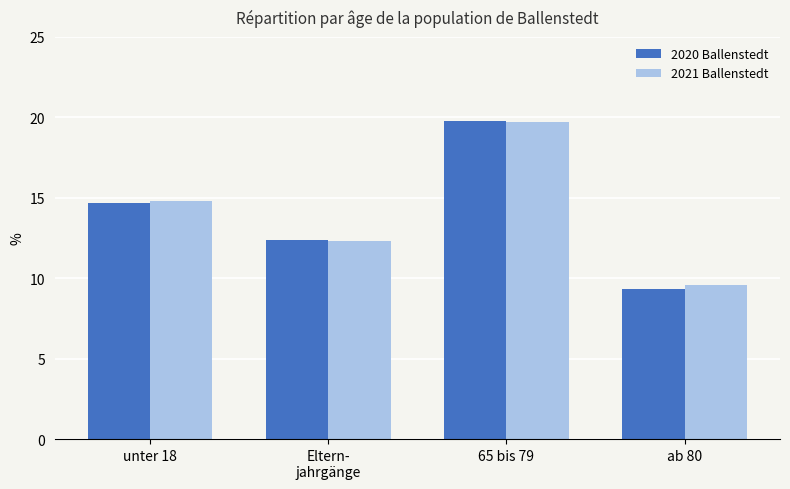

Reading right to left, list all the values displayed in this chart.

2020 Ballenstedt: ab 80=9.3	65 bis 79=19.8	Eltern-
jahrgänge=12.4	unter 18=14.7
2021 Ballenstedt: ab 80=9.6	65 bis 79=19.7	Eltern-
jahrgänge=12.3	unter 18=14.8